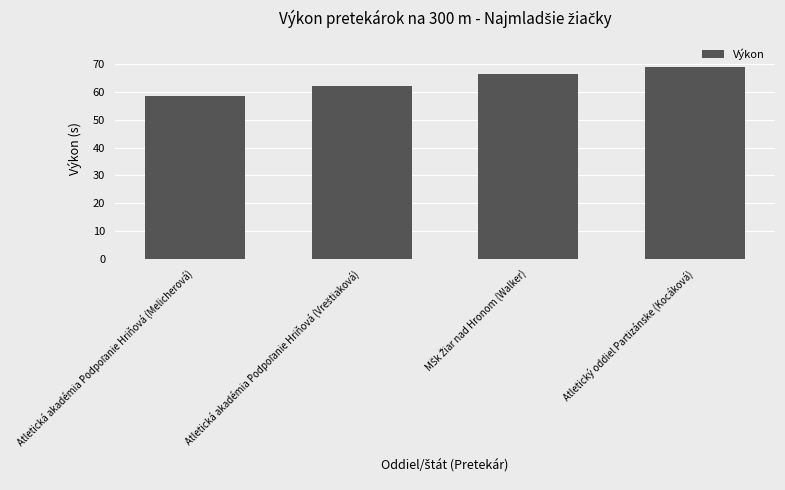

What is the average value?

64.2